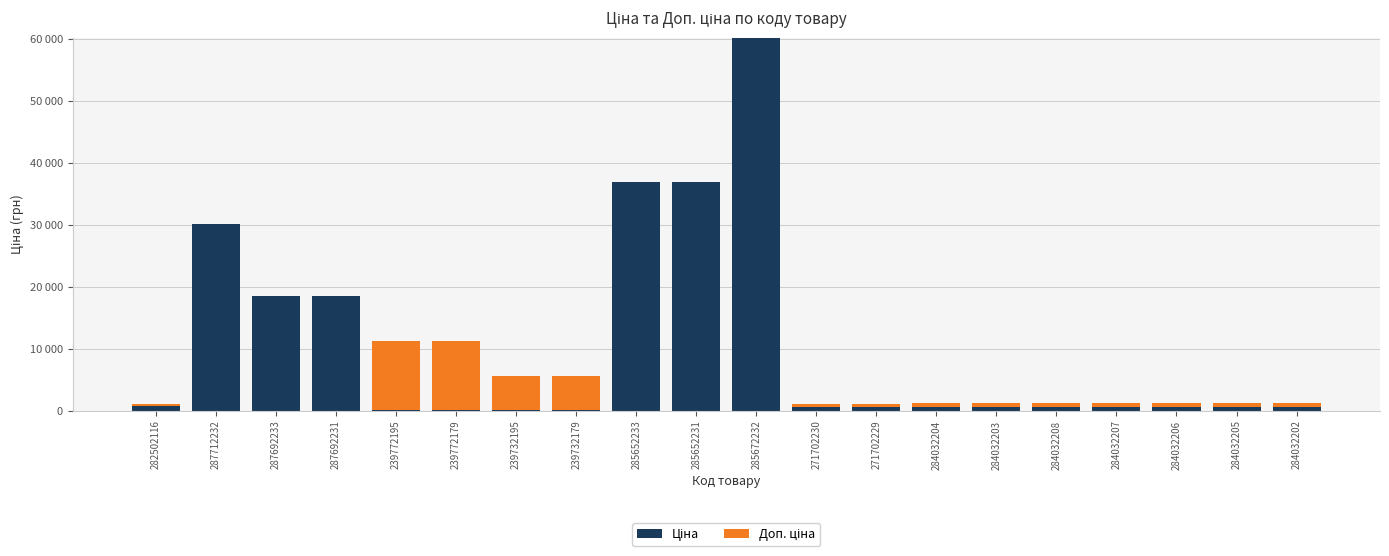

Between 239732195 and 284032206, which series saw the biggest shift?

Доп. ціна